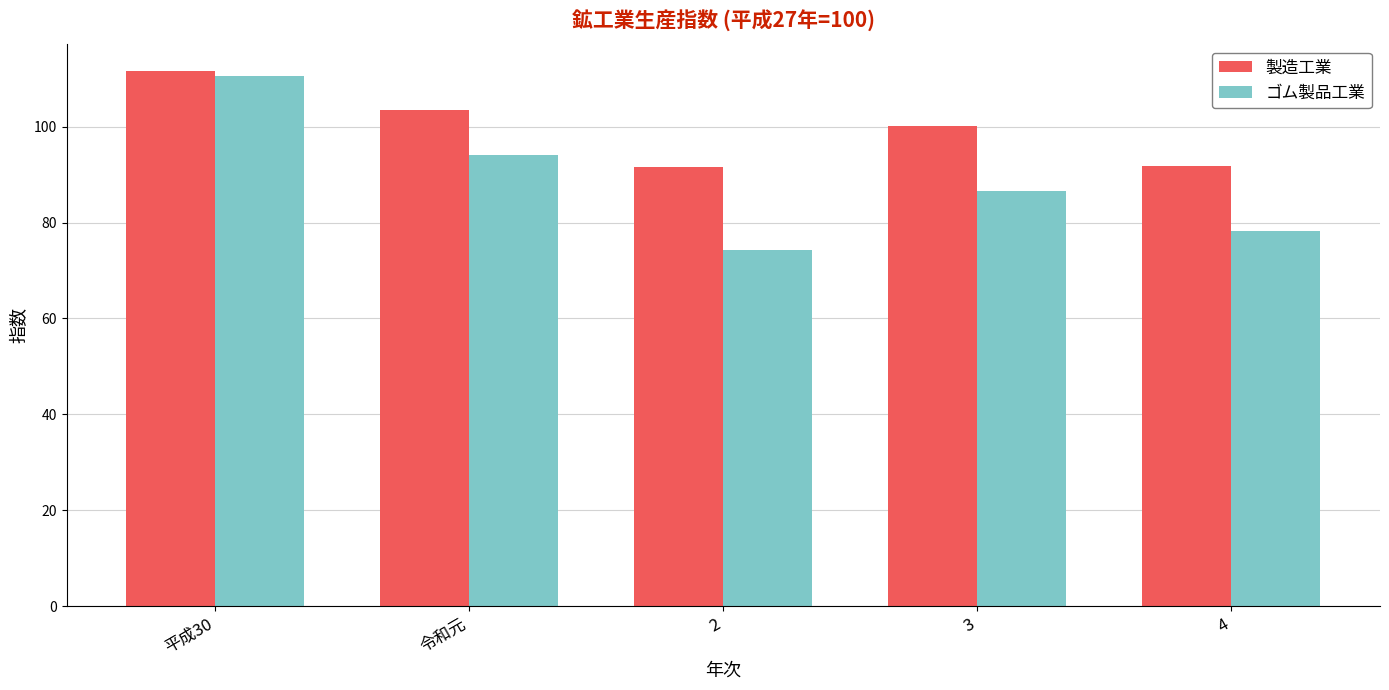

What value does the ゴム製品工業 series have at 4?

78.2